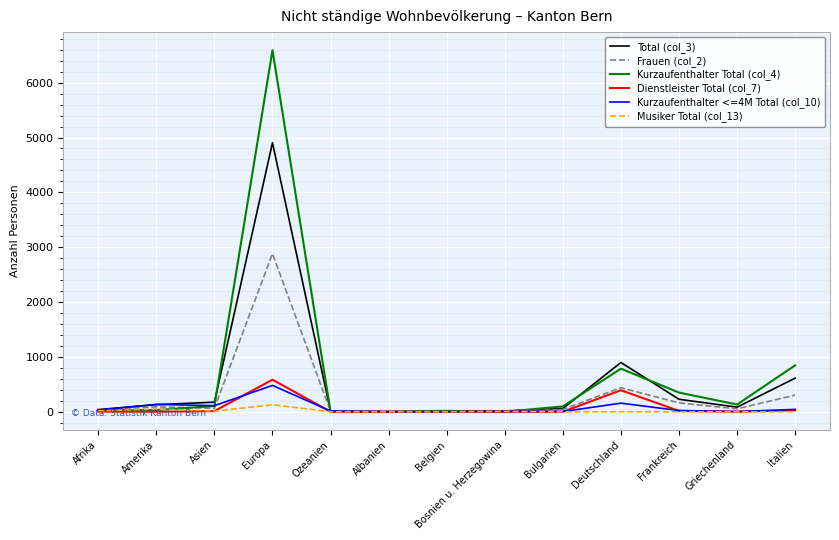

What is the greatest value displayed?

6592